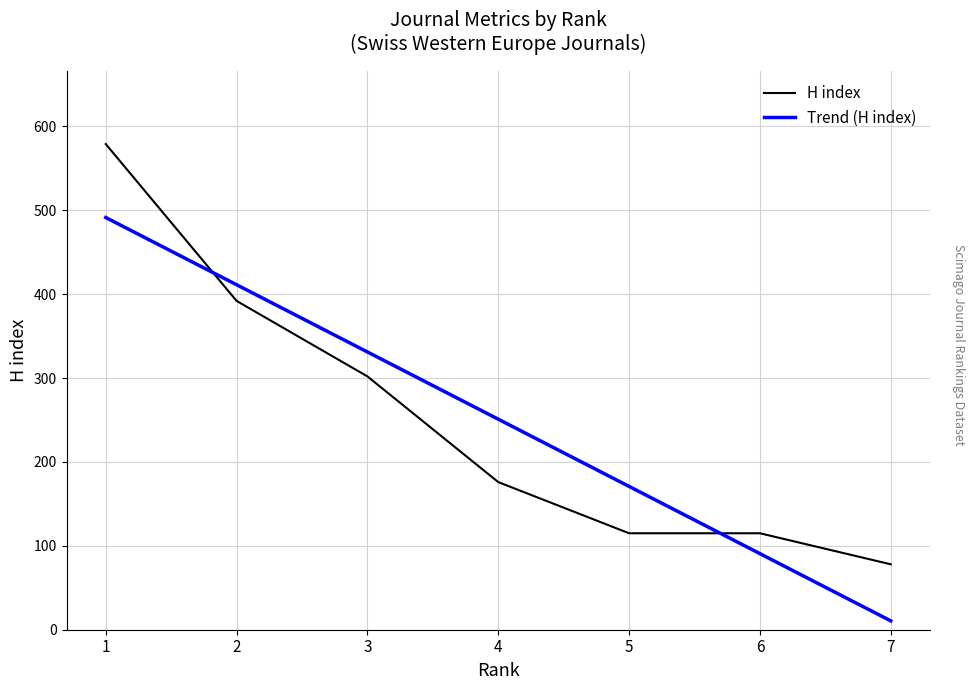

What is the approximate value of H index at 1?

579.0